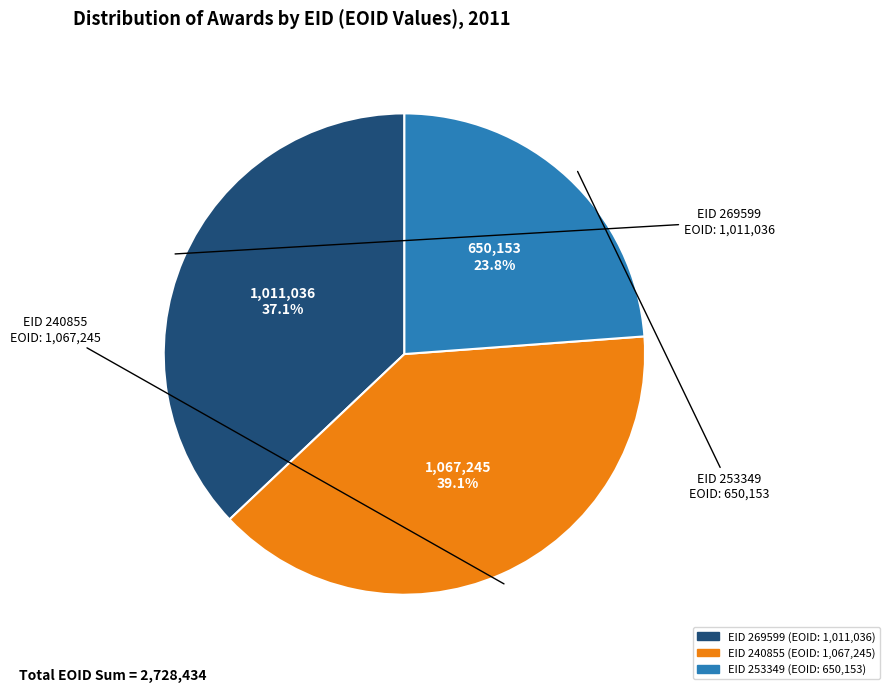

Between EID 269599 and EID 240855, which is larger?

EID 240855